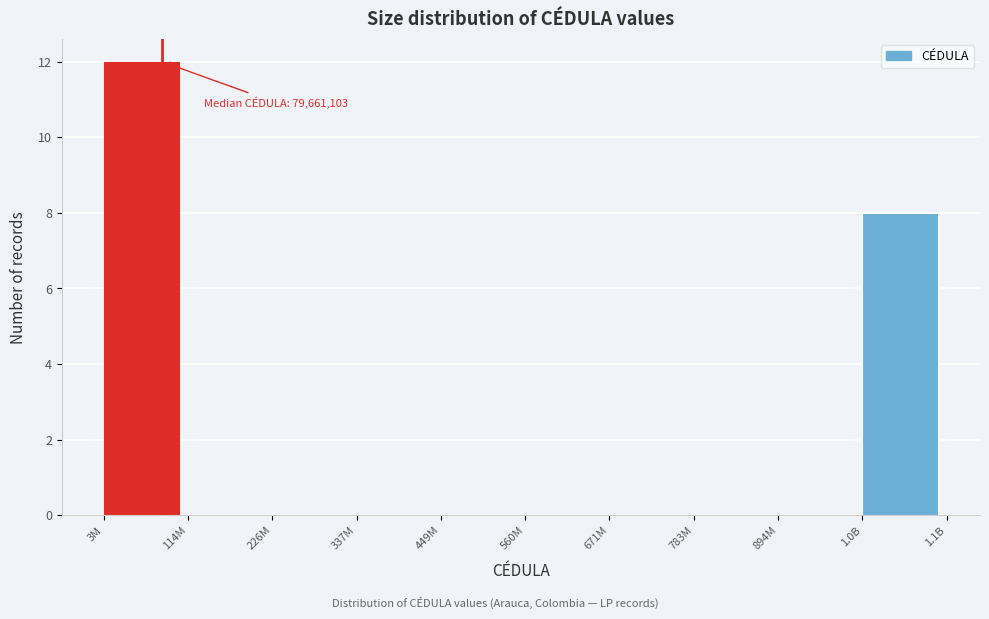

Reading left to right, extract all data points from this chart.

3M=12	114M=0	226M=0	337M=0	449M=0	560M=0	671M=0	783M=0	894M=0	1.0B=8